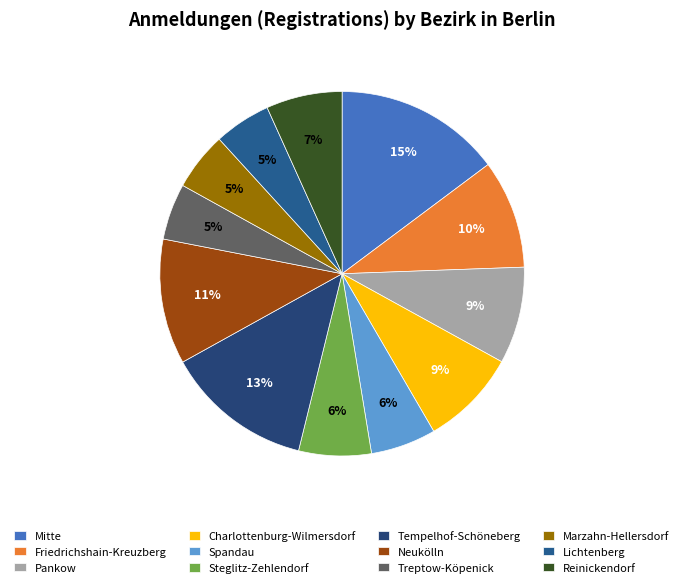

Combined, do Reinickendorf and Steglitz-Zehlendorf account for over 50%?

No